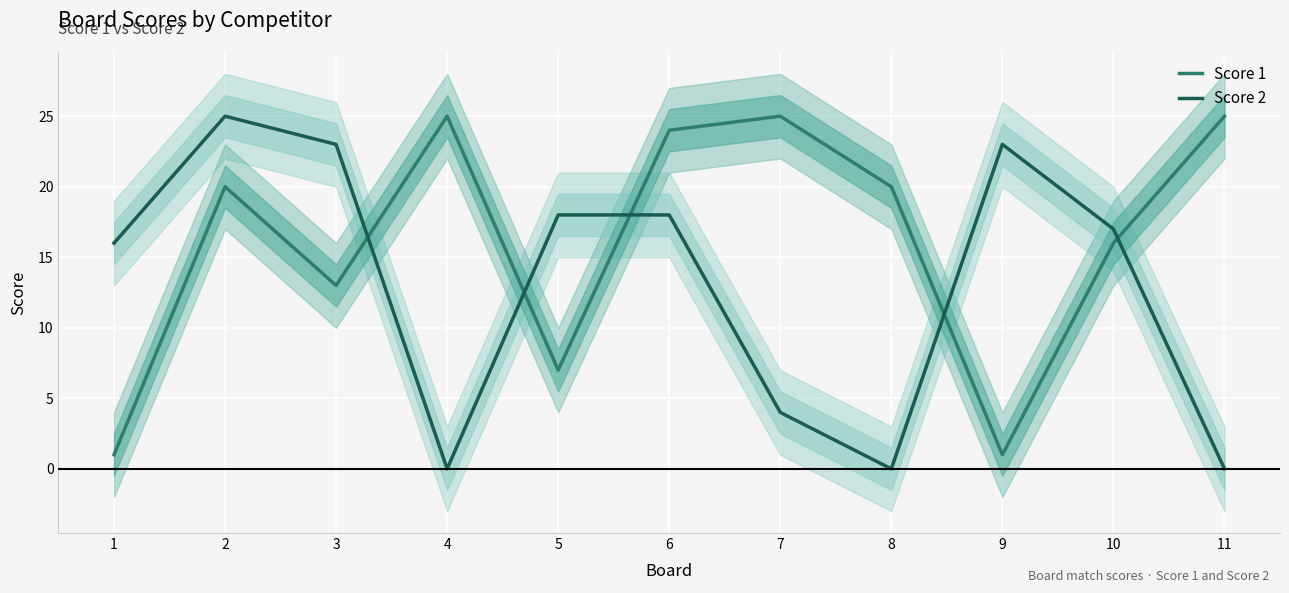

Reading left to right, extract all data points from this chart.

Score 1: 1=1	2=20	3=13	4=25	5=7	6=24	7=25	8=20	9=1	10=16	11=25
Score 2: 1=16	2=25	3=23	4=0	5=18	6=18	7=4	8=0	9=23	10=17	11=0